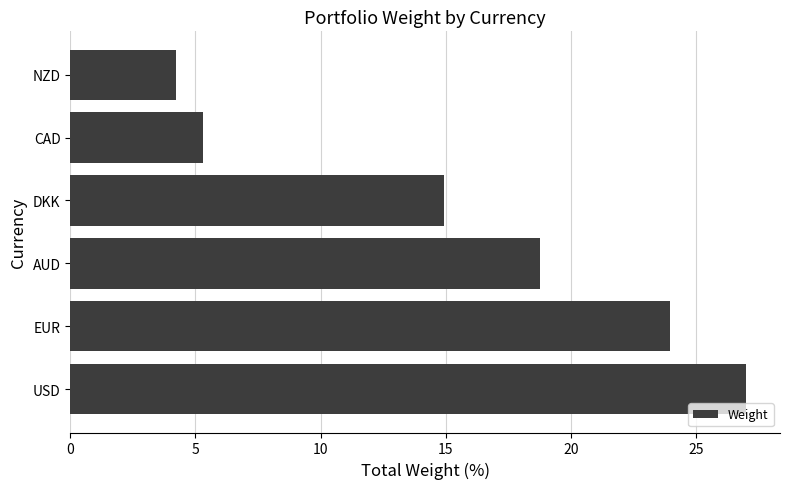

The value at NZD is 5.9. True or false?

False